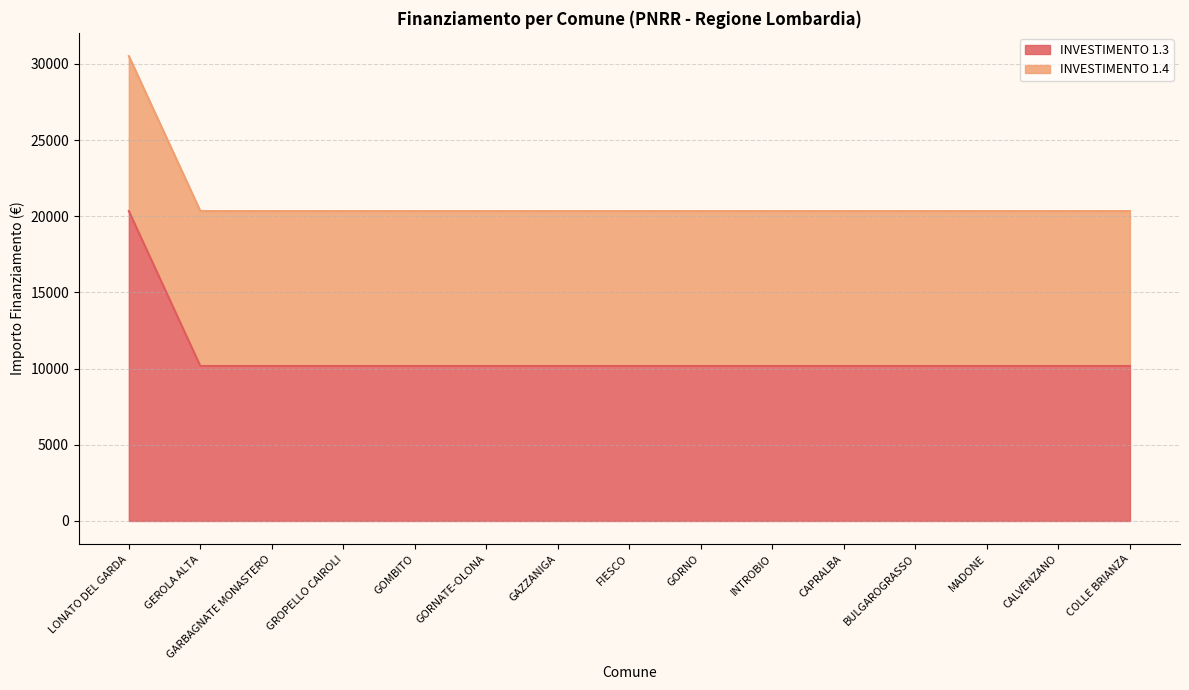

List the labels in order of value, largest first.

LONATO DEL GARDA, GEROLA ALTA, GARBAGNATE MONASTERO, GROPELLO CAIROLI, GOMBITO, GORNATE-OLONA, GAZZANIGA, FIESCO, GORNO, INTROBIO, CAPRALBA, BULGAROGRASSO, MADONE, CALVENZANO, COLLE BRIANZA